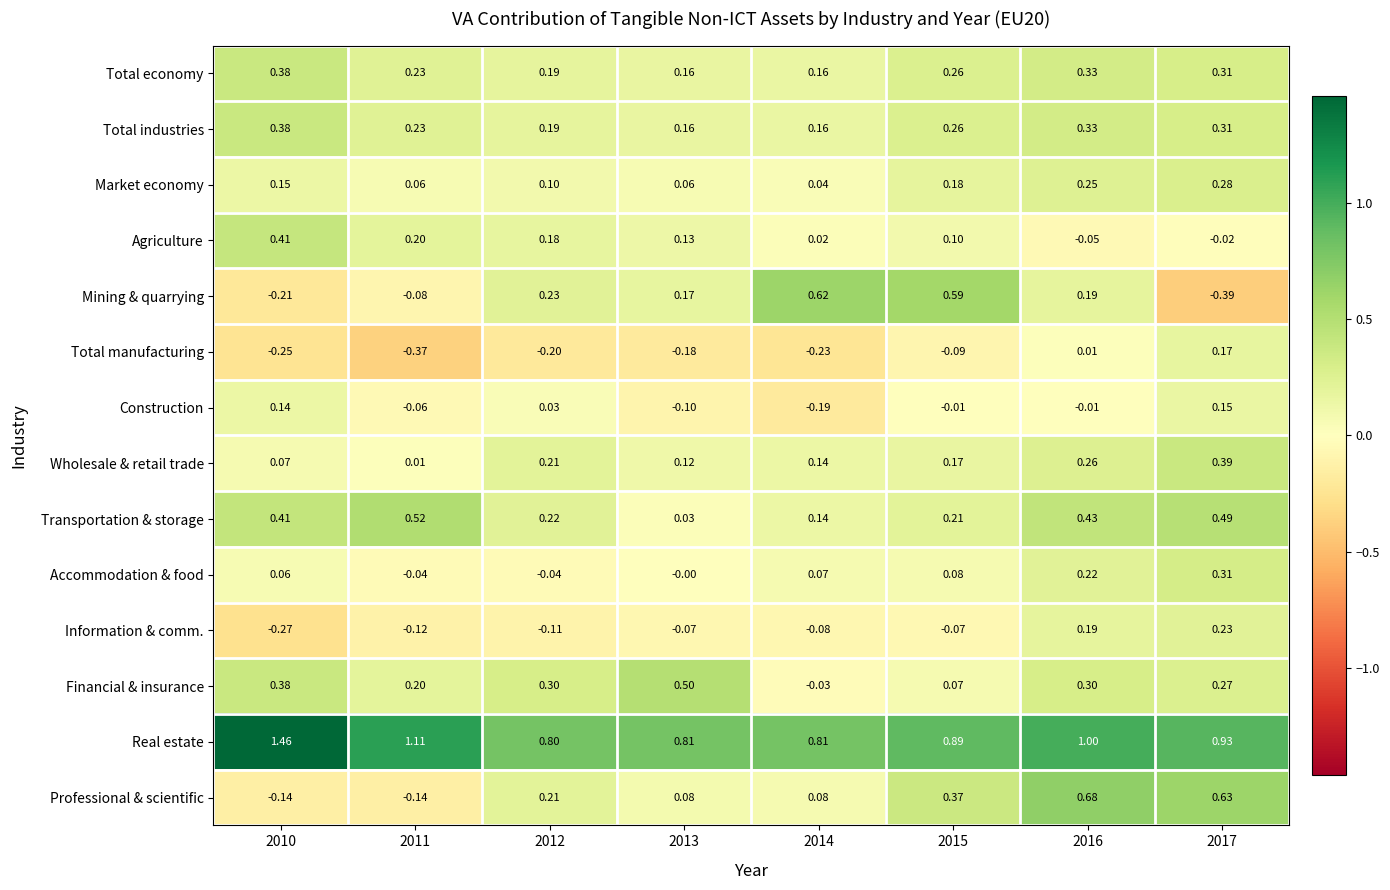

Which series changed the most between 2011 and 2012?

Professional & scientific